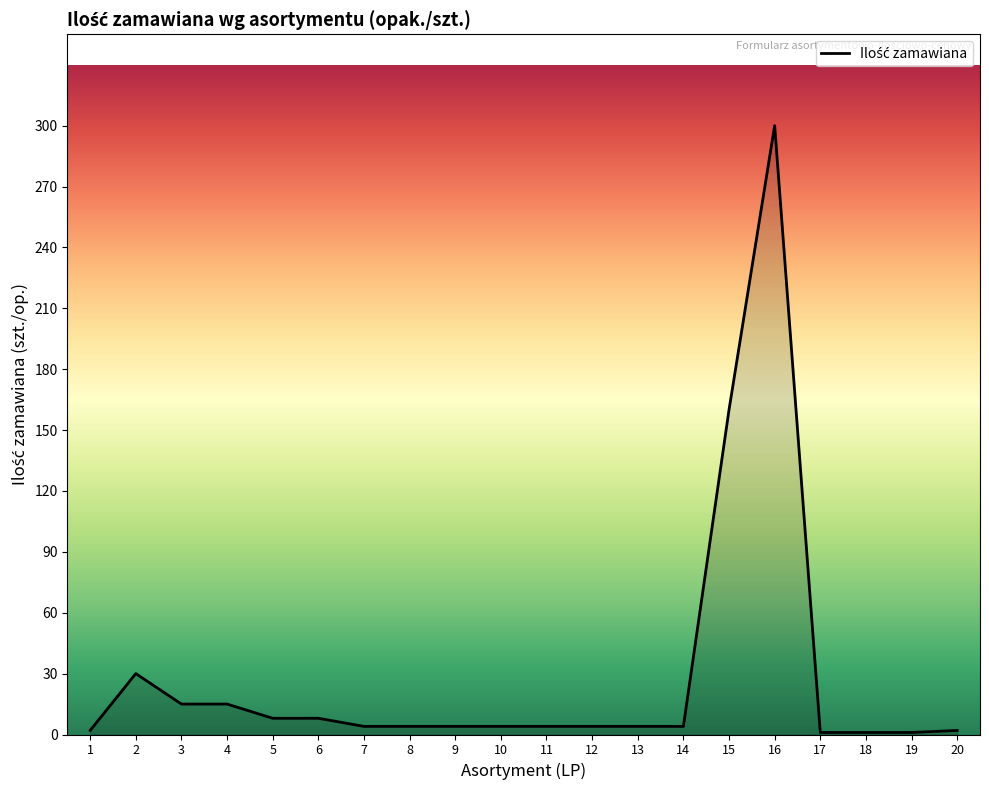

What is the difference between the maximum and minimum values?

299